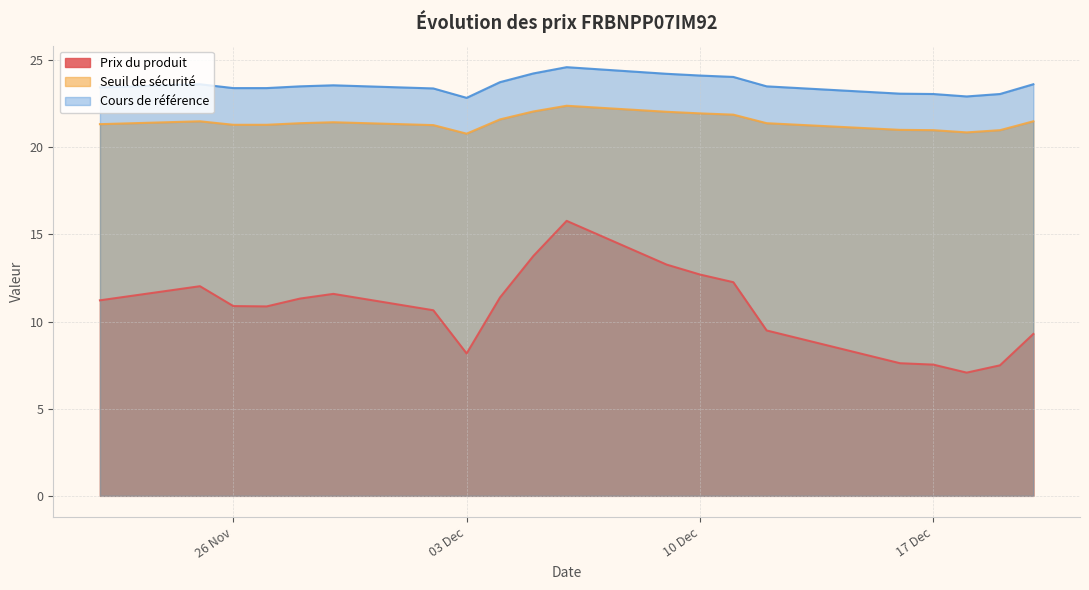

Where is Cours de référence nearest to the value 23?

2024-12-19